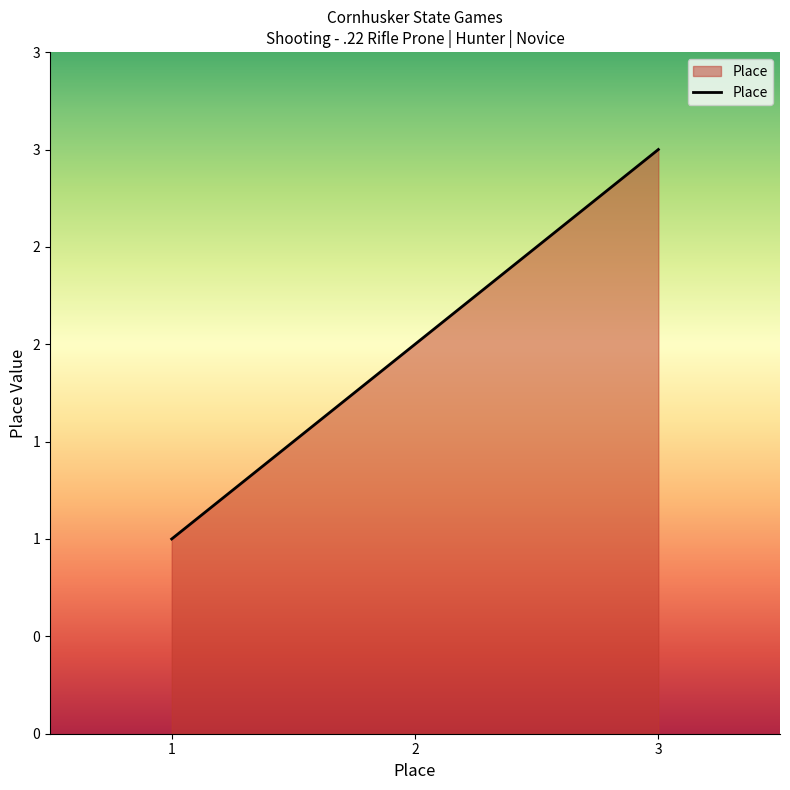

Is this an area chart (filled region under the line)?

Yes